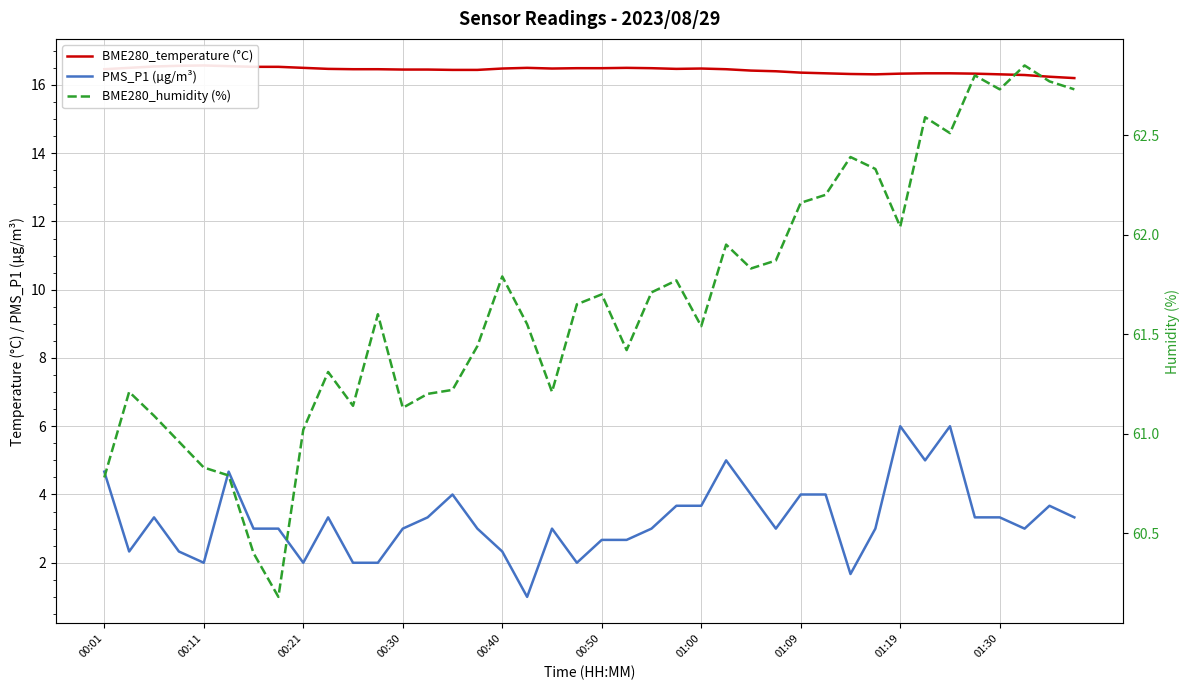

What is the highest value of the PMS_P1 (µg/m³) series?

6.0